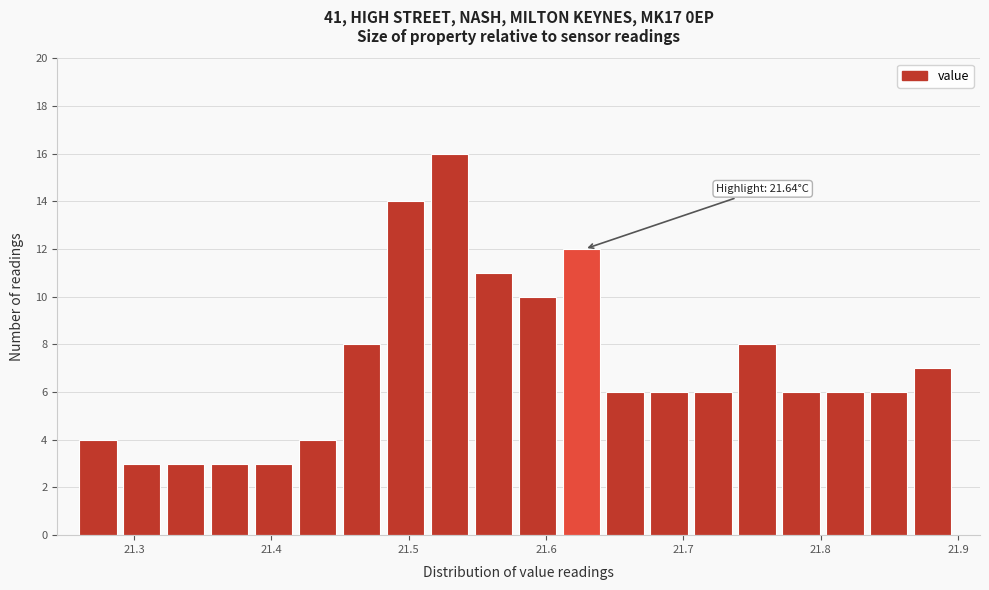

Read against the x-axis, roughly where is the centre of the tallest bar?

21.53